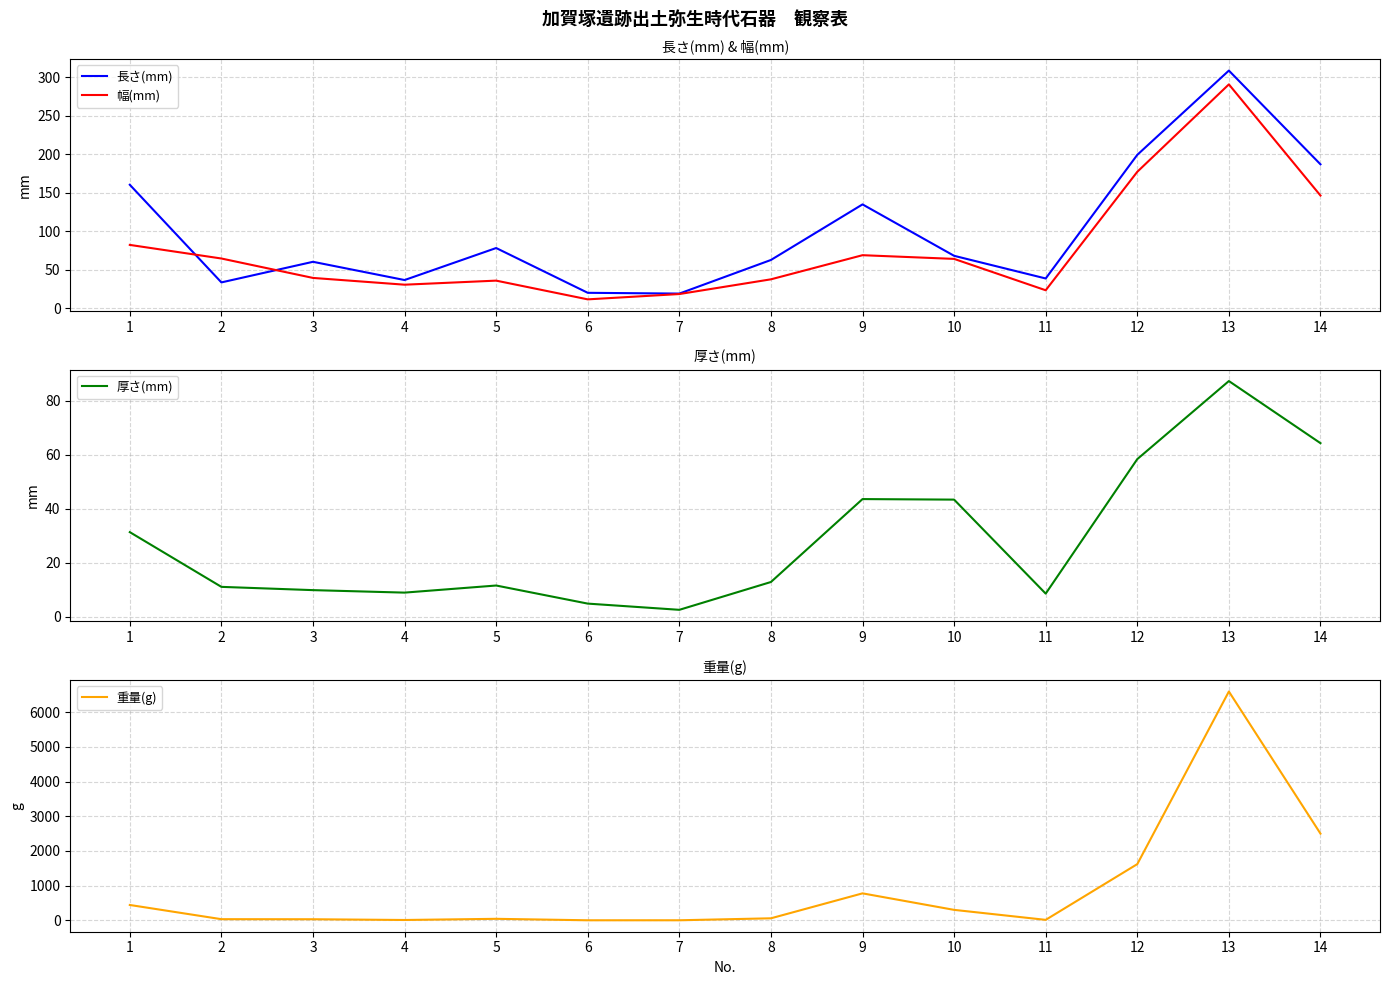

What are all the series names shown in the legend?

長さ(mm), 幅(mm), 厚さ(mm), 重量(g)